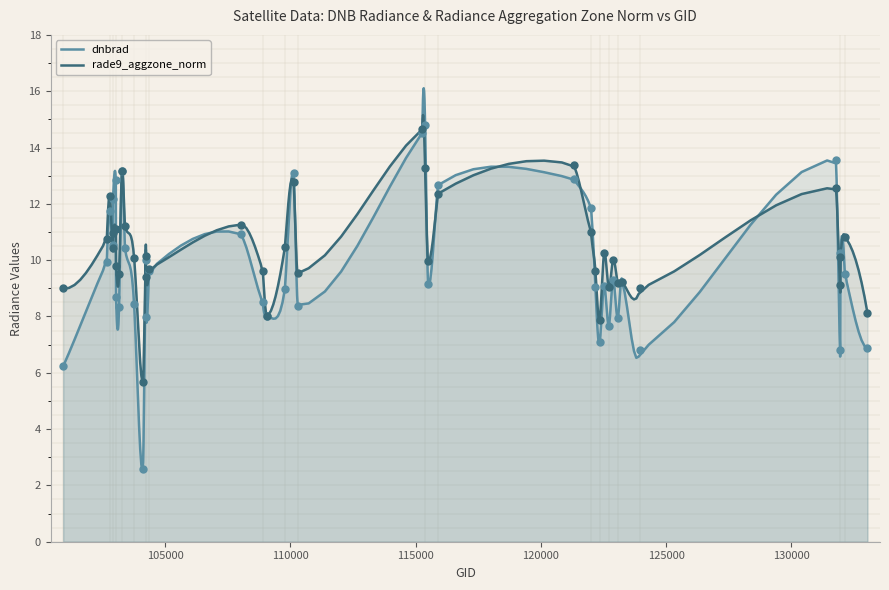

Which series has the largest total across all categories?

rade9_aggzone_norm